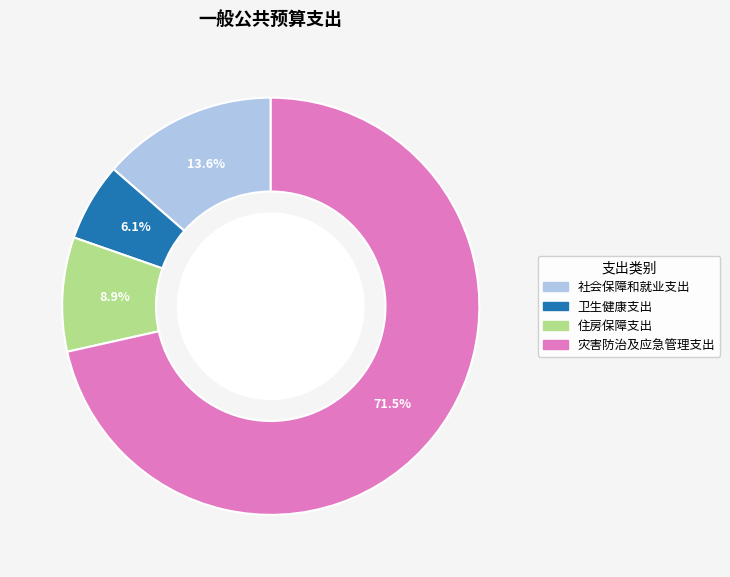

True or false: 卫生健康支出 accounts for 20% of the total.

False